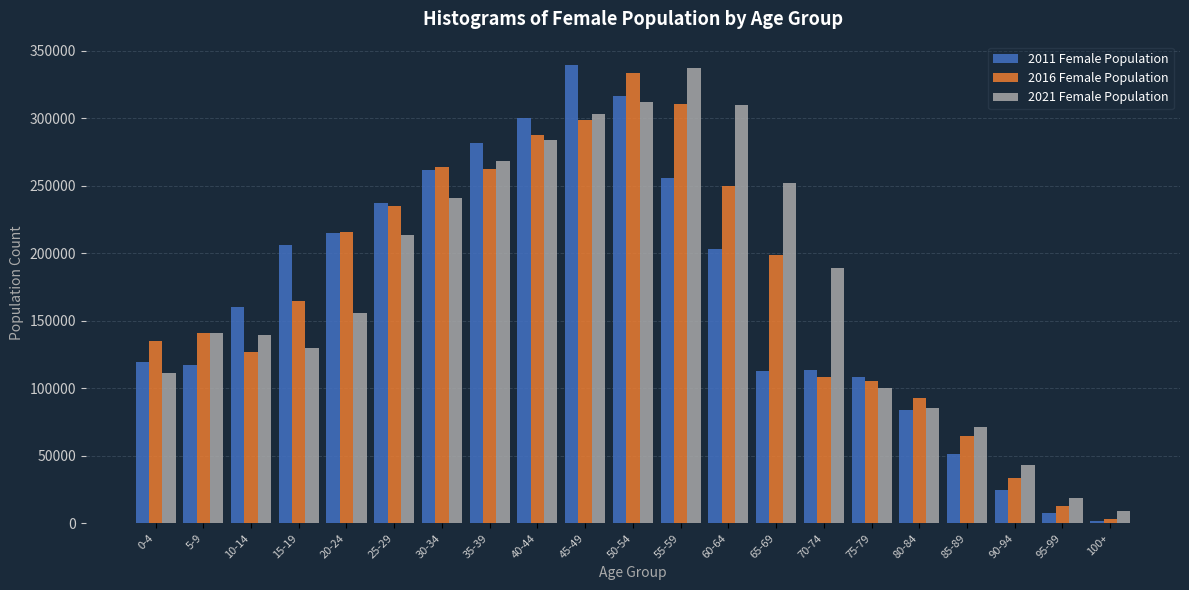

The value of 2016 Female Population at 65-69 is 198687. True or false?

True